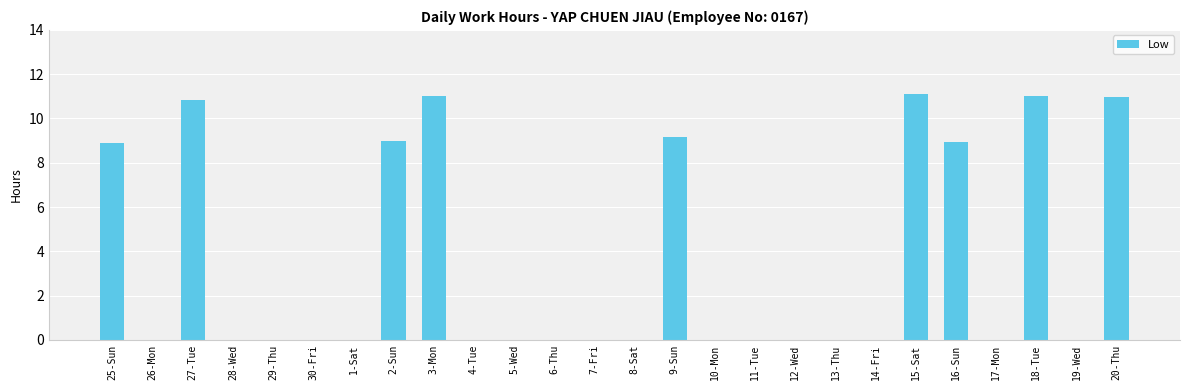

Does the chart contain stacked bars?

No